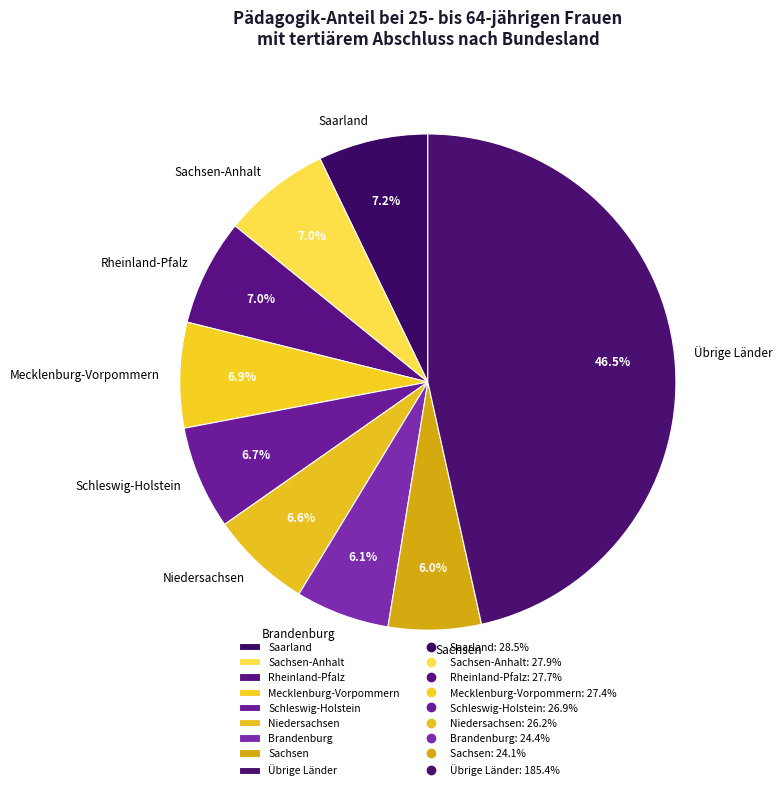

To the nearest percent, what is the average slice percentage?

11%